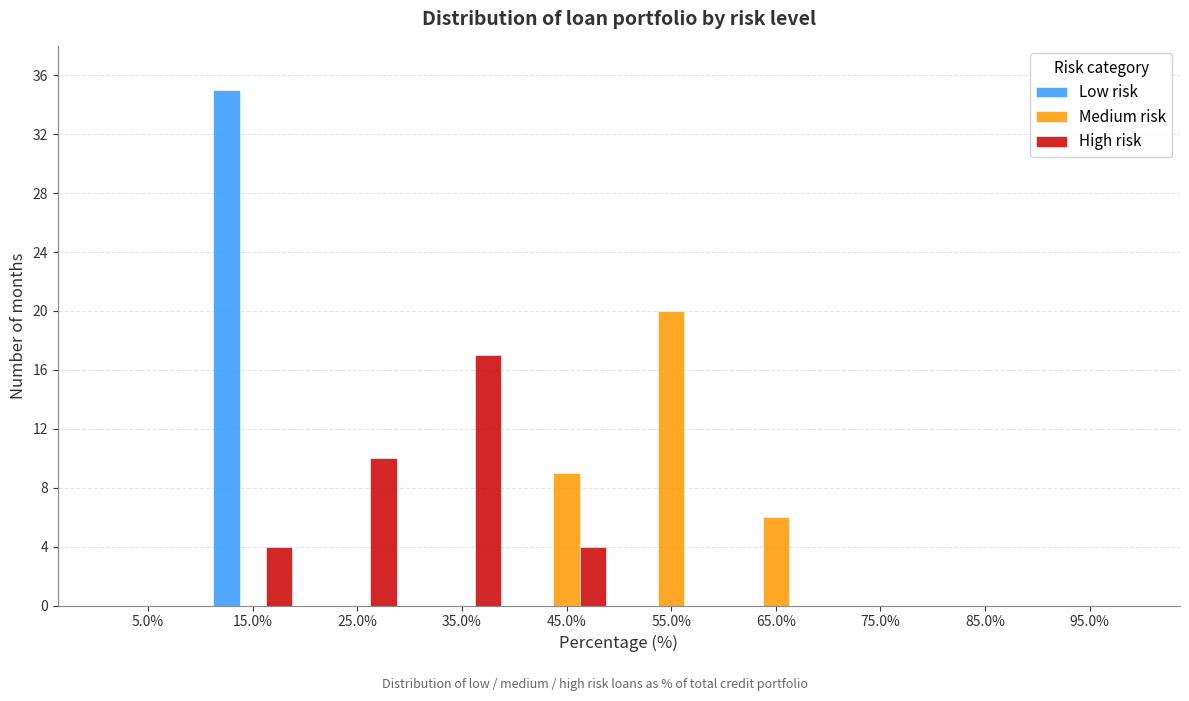

In the High risk series, which range on the x-axis has the tallest bar?

30 to 40